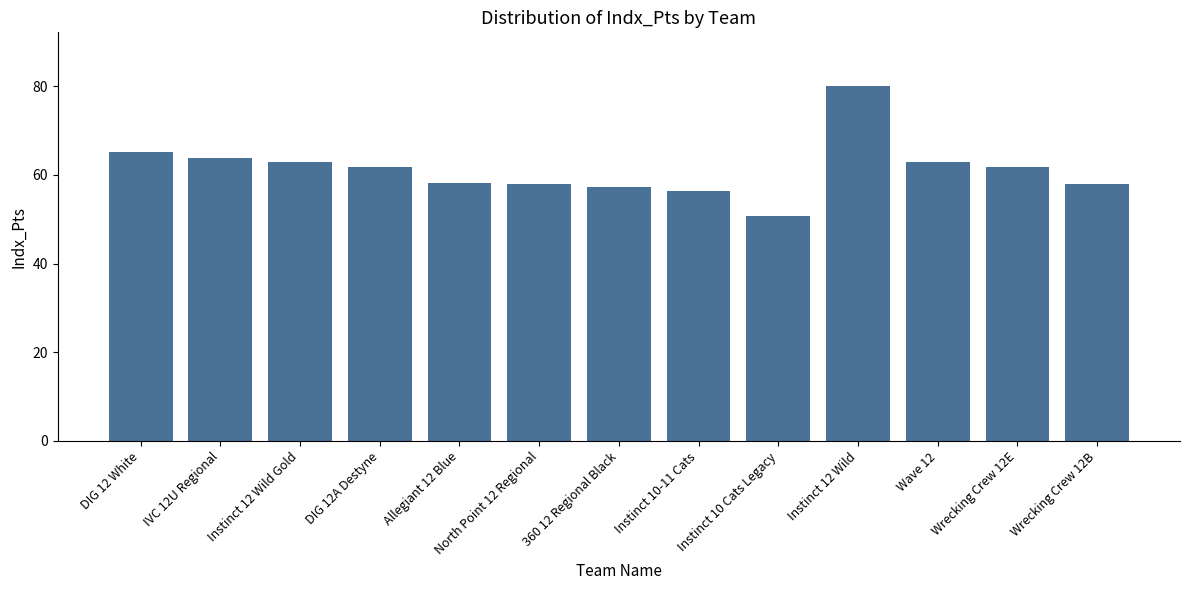

Where is the data nearest to the value 65?

DIG 12 White